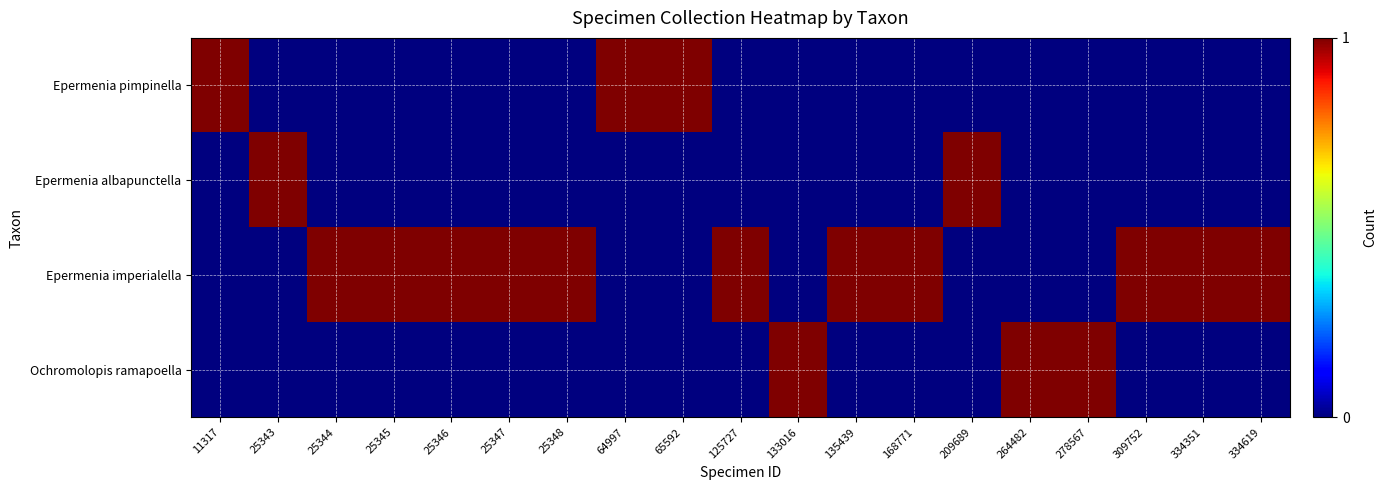

Which label corresponds to the smallest value in the chart?

25343